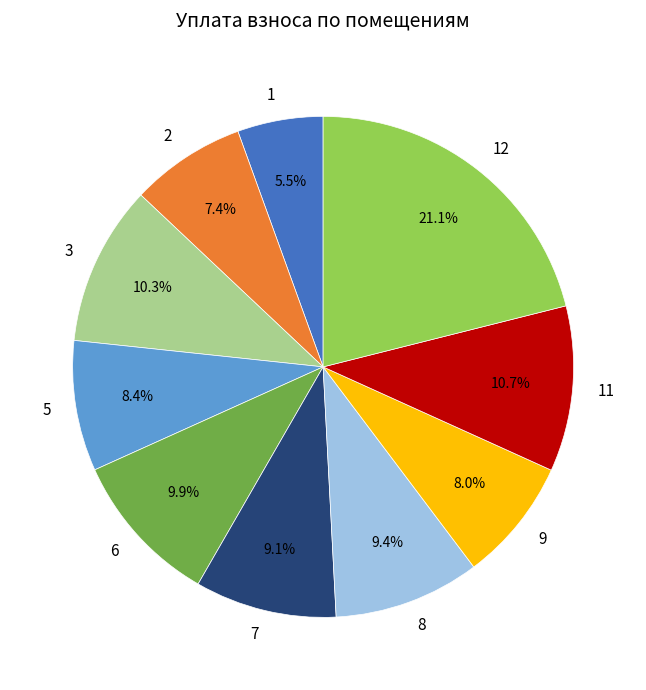

The 6 slice represents 21% of the pie. True or false?

False